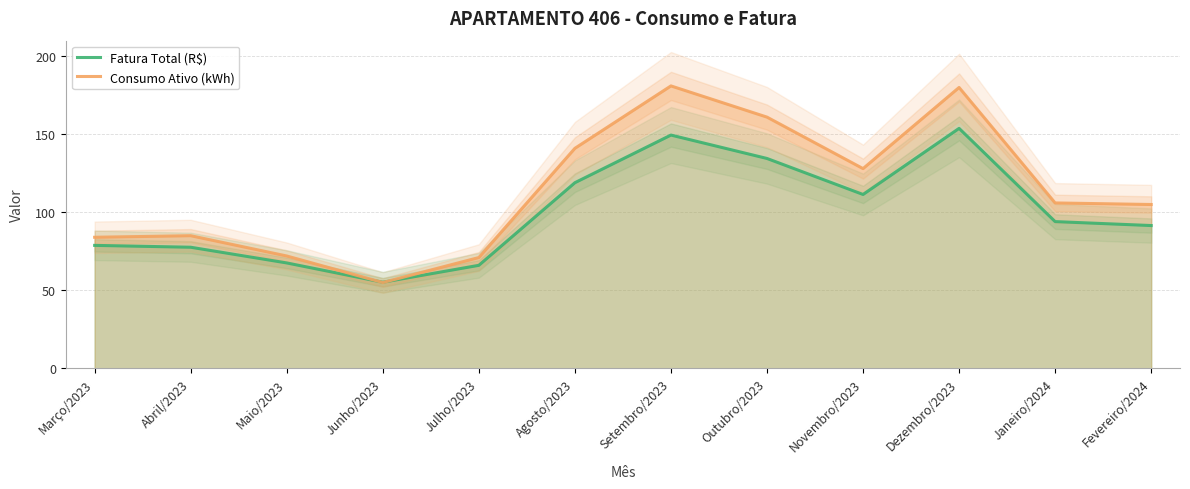

The value of Consumo Ativo (kWh) at Maio/2023 is 46.1. True or false?

False